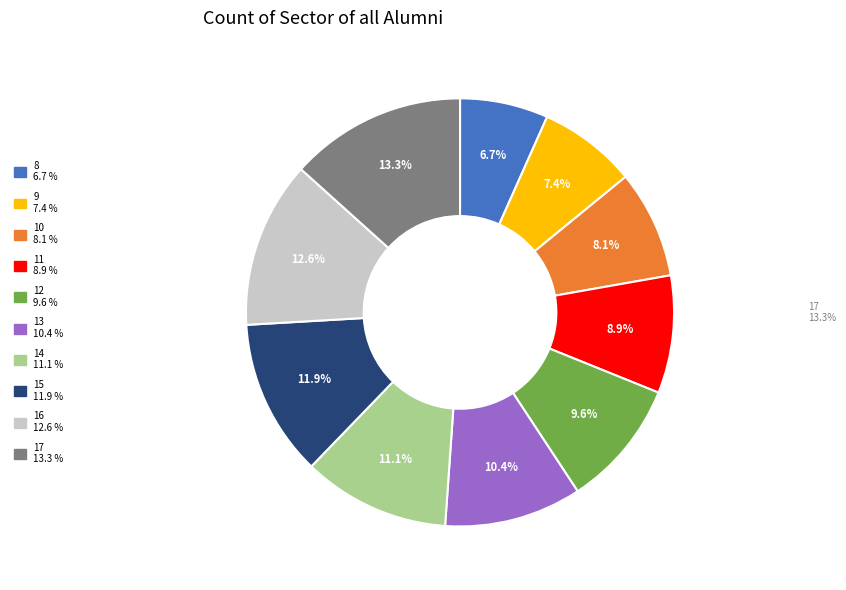

How many slices are in this pie chart?

10